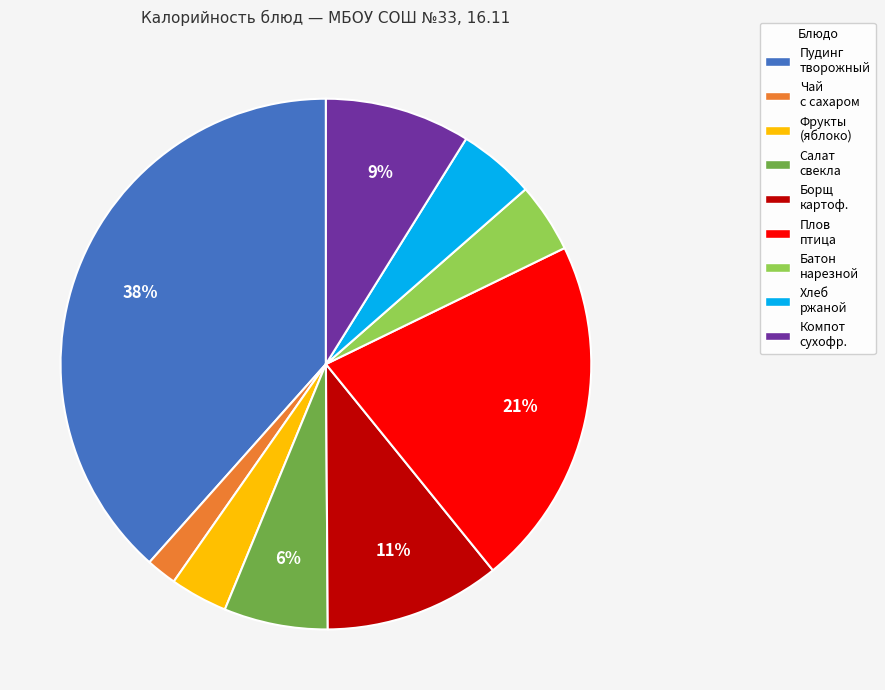

To the nearest percent, what is the average slice percentage?

11%